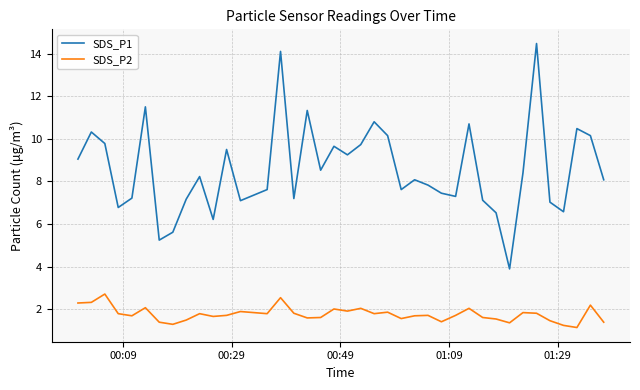

Which series has the widest spread of values?

SDS_P1